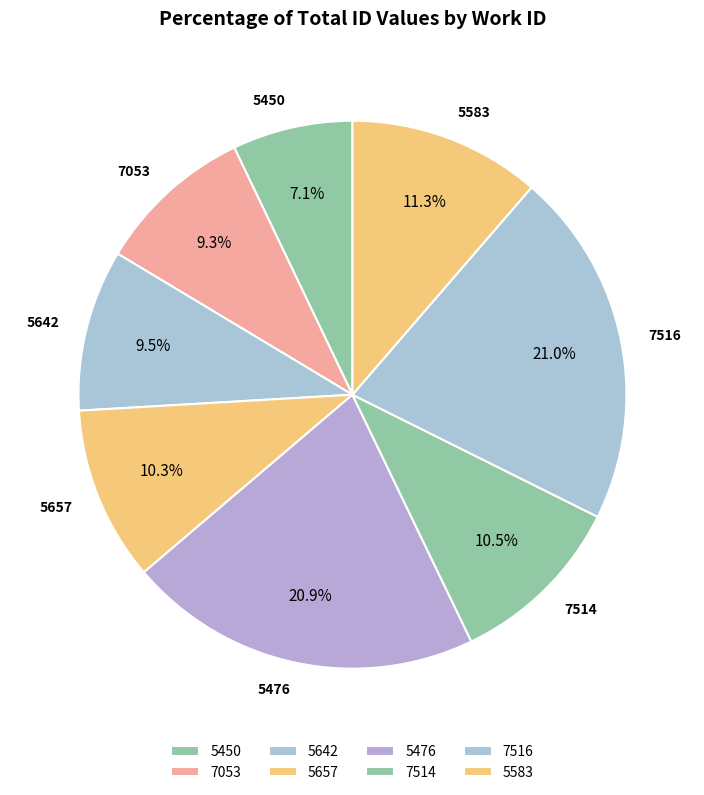

Is there any slice that represents more than half of the pie?

No